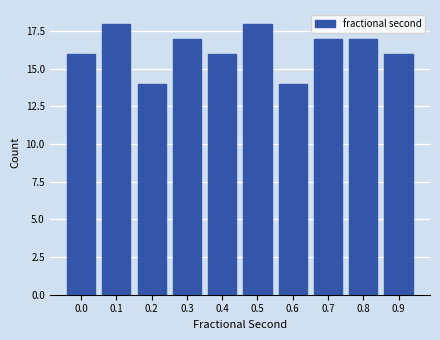

Reading right to left, transcribe all the data shown in this chart.

0.9=16	0.8=17	0.7=17	0.6=14	0.5=18	0.4=16	0.3=17	0.2=14	0.1=18	0.0=16